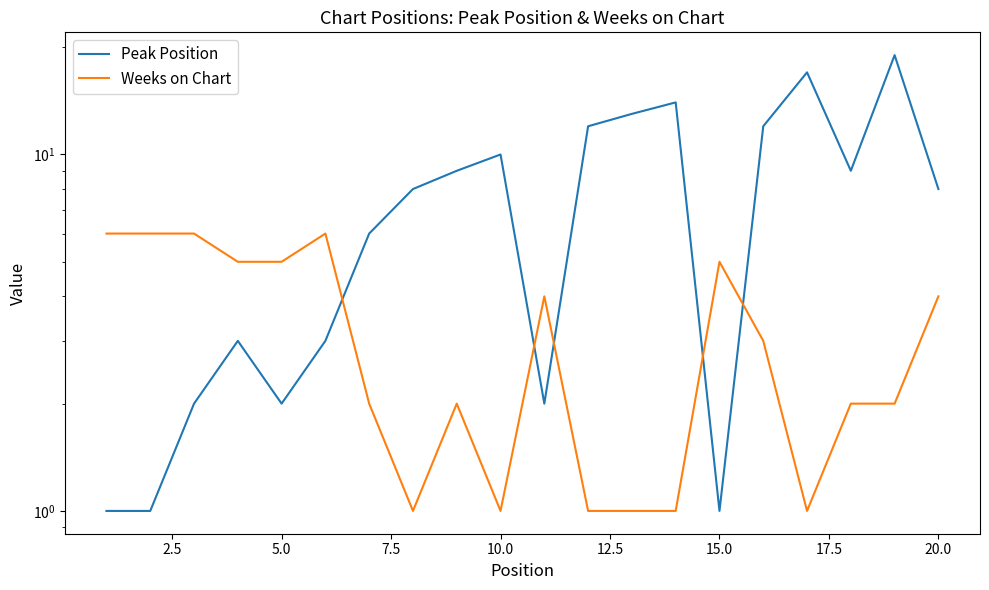

Rank the series by their average value, from highest to lowest.

Peak Position, Weeks on Chart